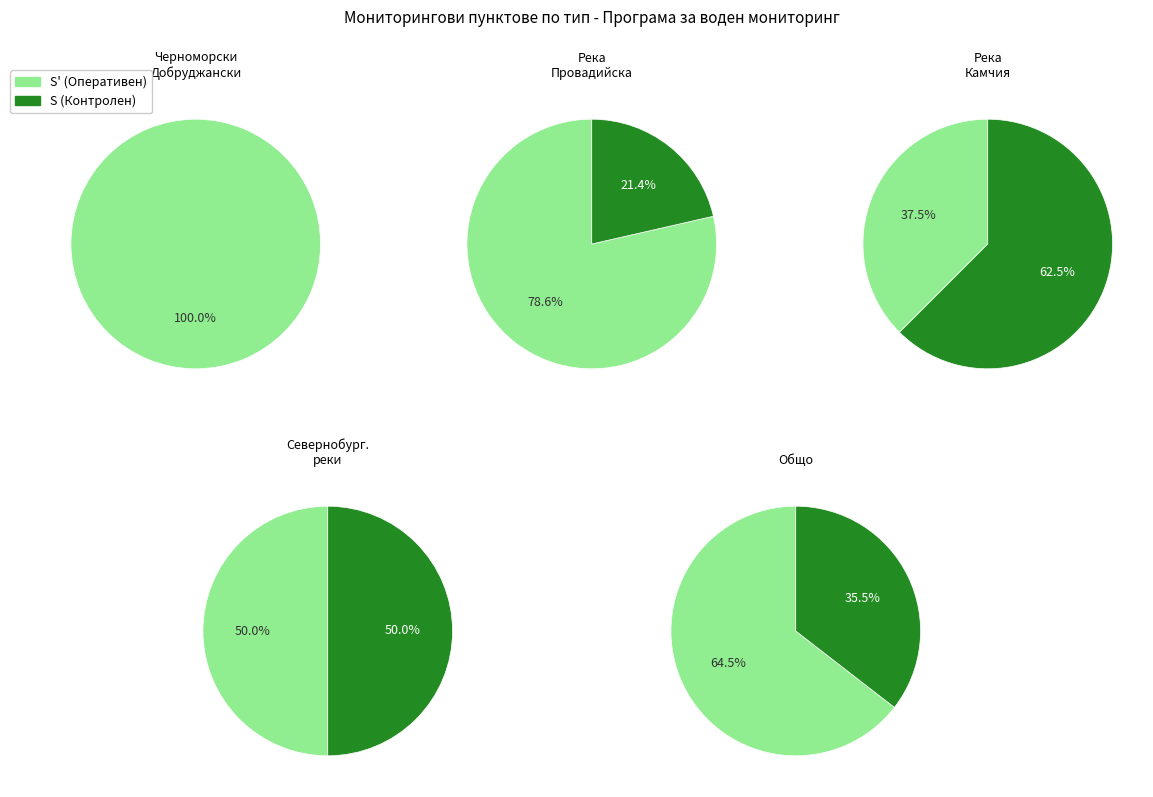

Which series has the largest range (max minus min)?

Оперативен